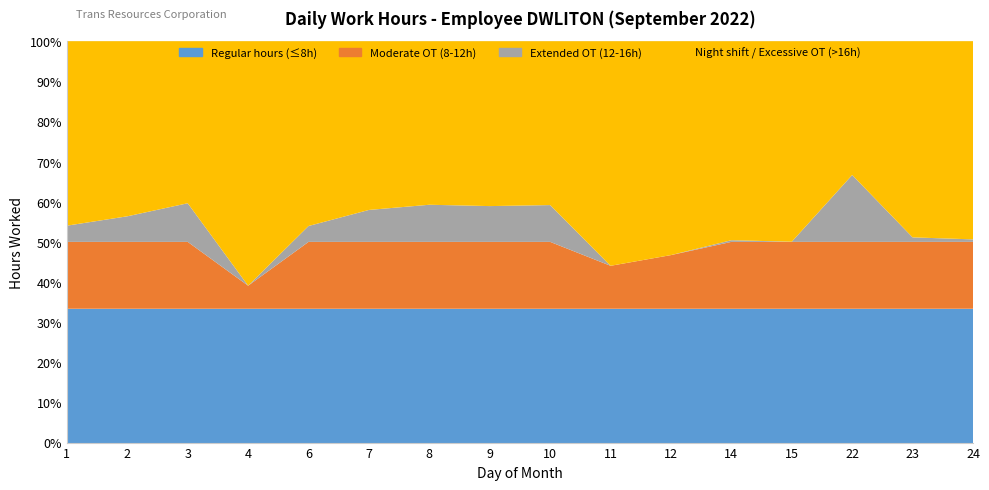

Reading left to right, list all the values displayed in this chart.

1=13.0	2=13.5	3=14.3	4=9.4	6=12.9	7=13.9	8=14.2	9=14.1	10=14.2	11=10.6	12=11.2	14=12.1	15=12.0	22=23.9	23=12.3	24=12.2